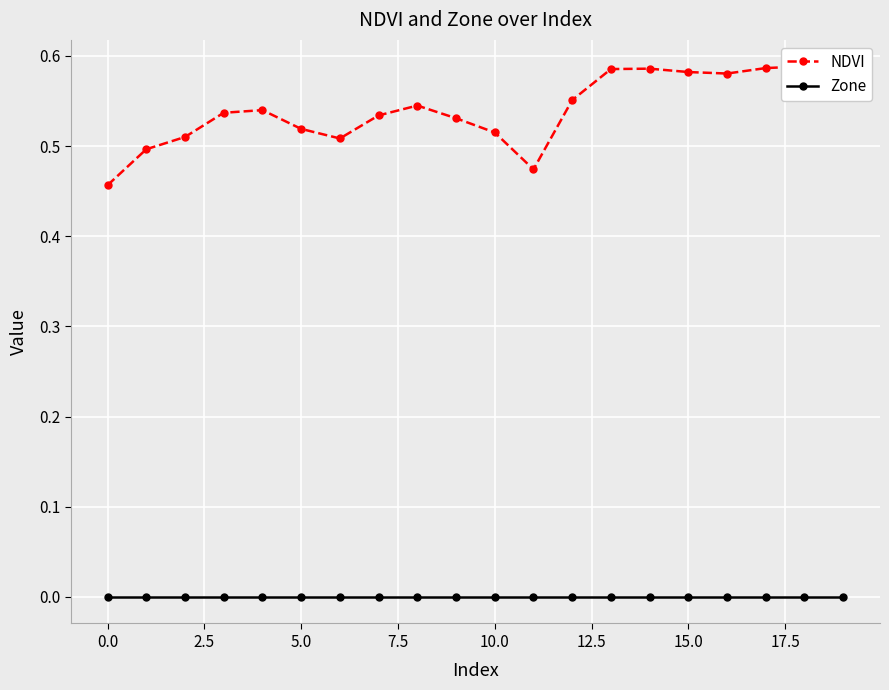

What is the difference between the second highest and second lowest values in the NDVI series?

0.1